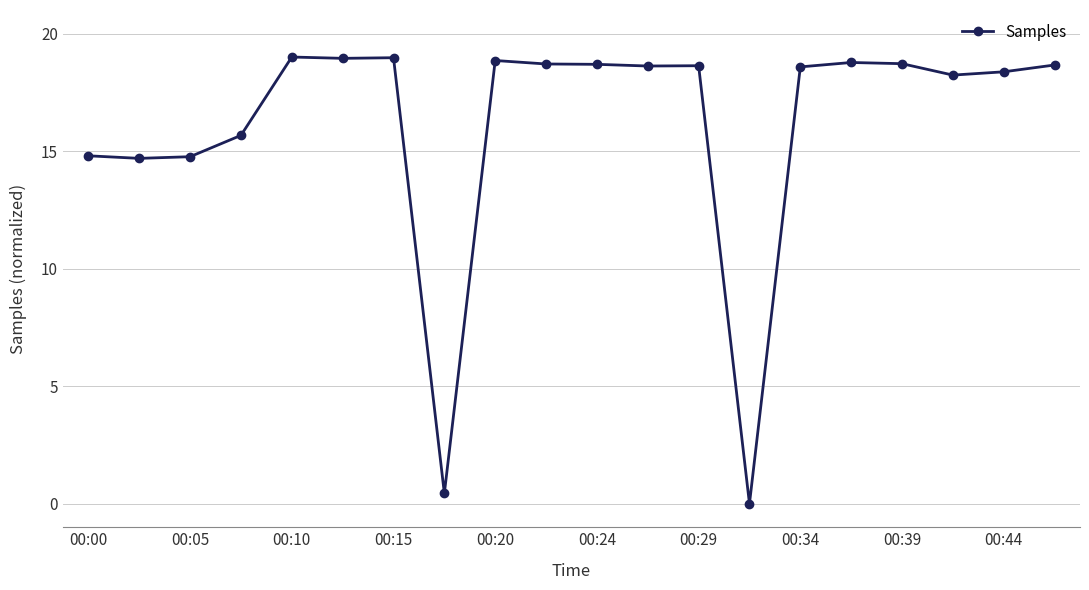

True or false: the data has more than 0 interior local peaks.

True